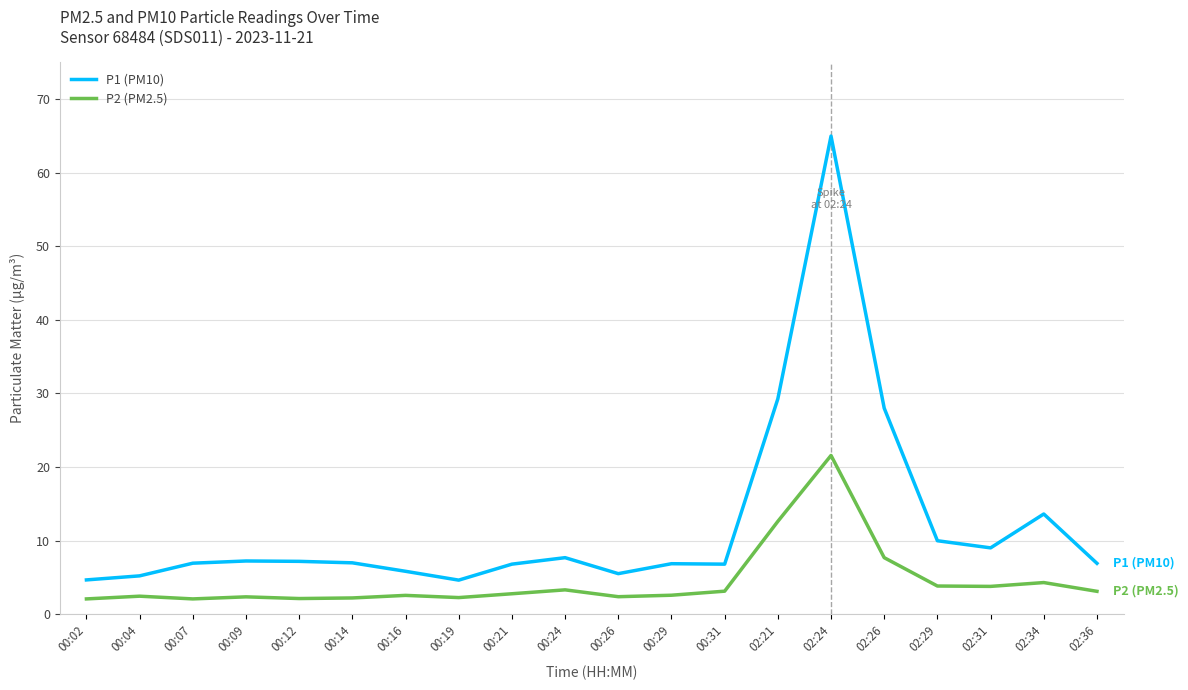

True or false: P2 (PM2.5) and P1 (PM10) cross at least once.

False